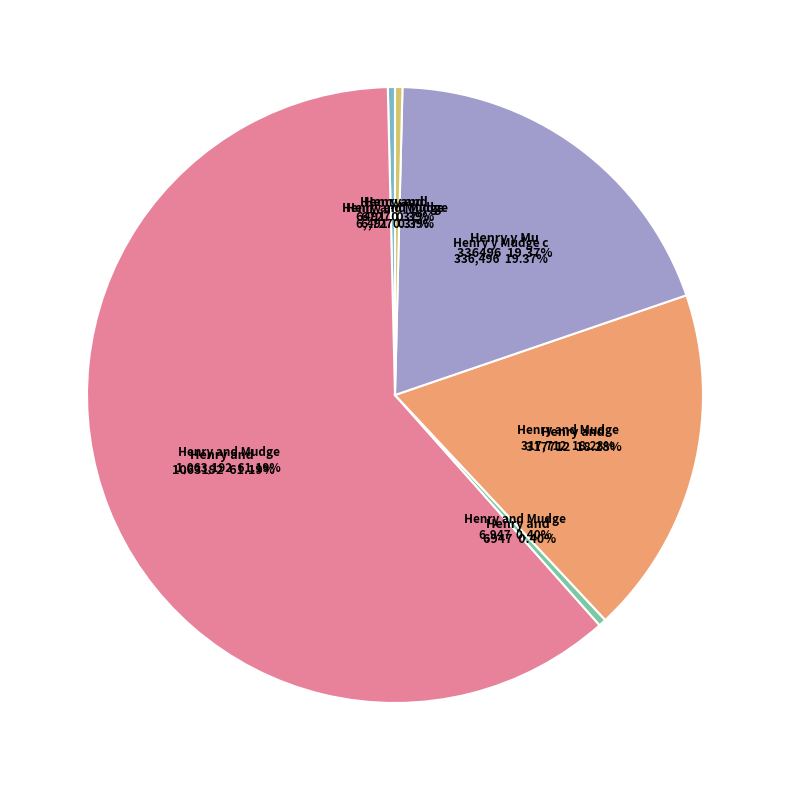

Rank the categories by value from highest to lowest.

Henry and Mudge and a Very Merry Christmas, Henry y Mudge con barro hasta la cola, Henry and Mudge and the Bedtime Thumps, Henry and Mudge in the Sparkle Days, Henry and Mudge in Puddle Trouble, Henry and Mudge and the Long Weekend